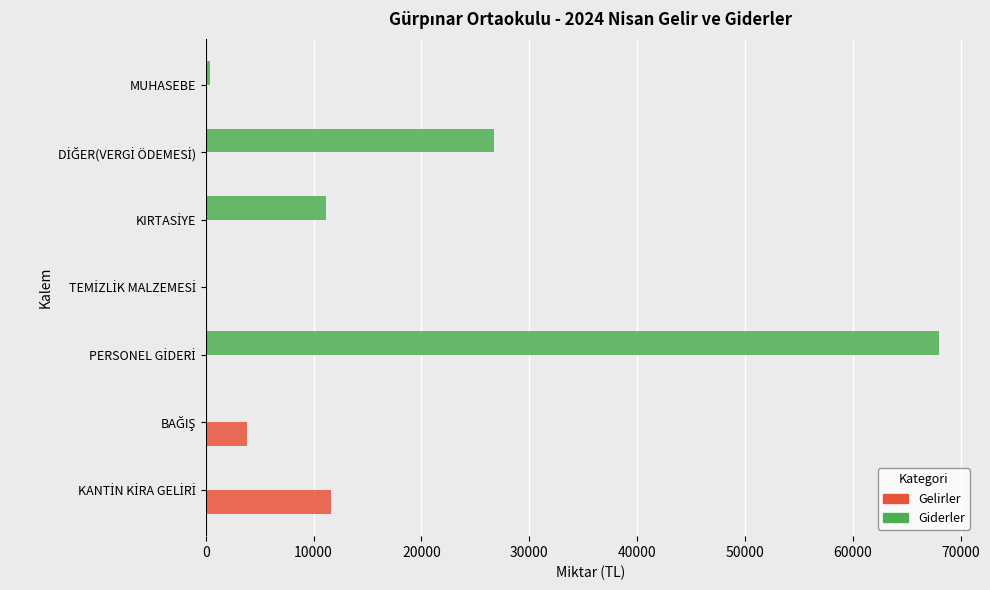

What is the maximum value shown in the chart?

68012.9